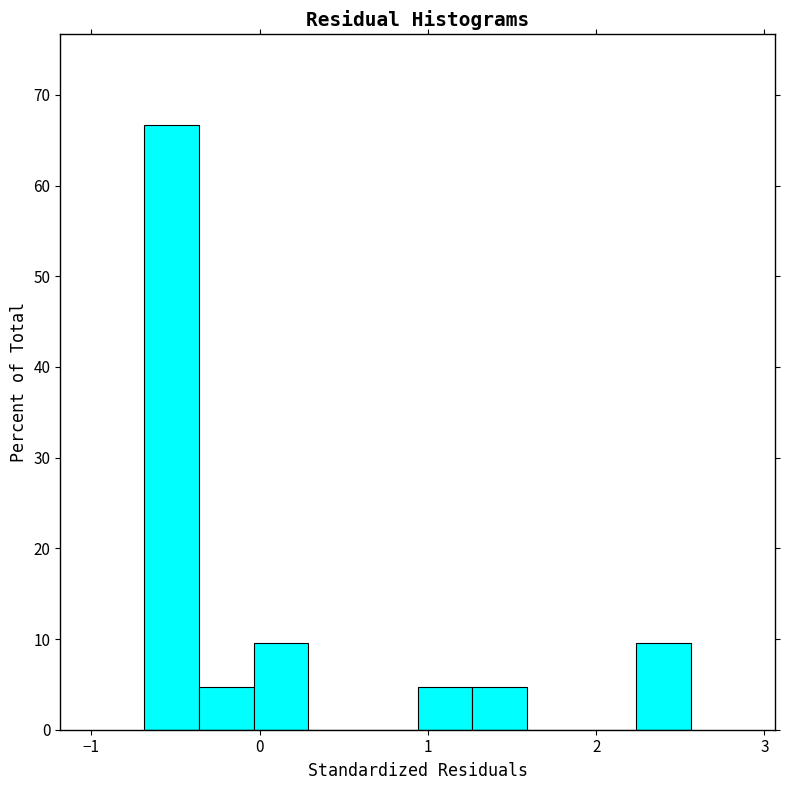

Around what value on the x-axis is the tallest bar? Give the approximate position of its centre, as read against the axis.

-0.5